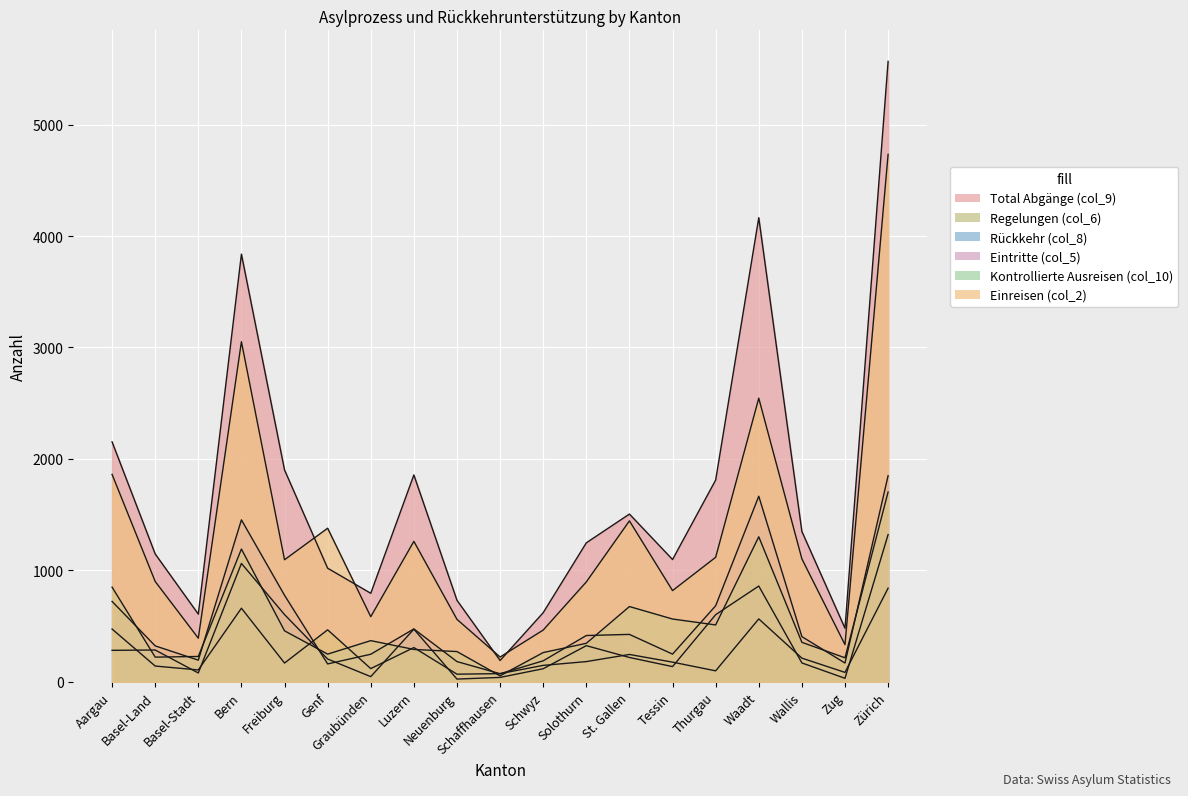

What is the sum of all Total Abgänge (col_9) values?

32078